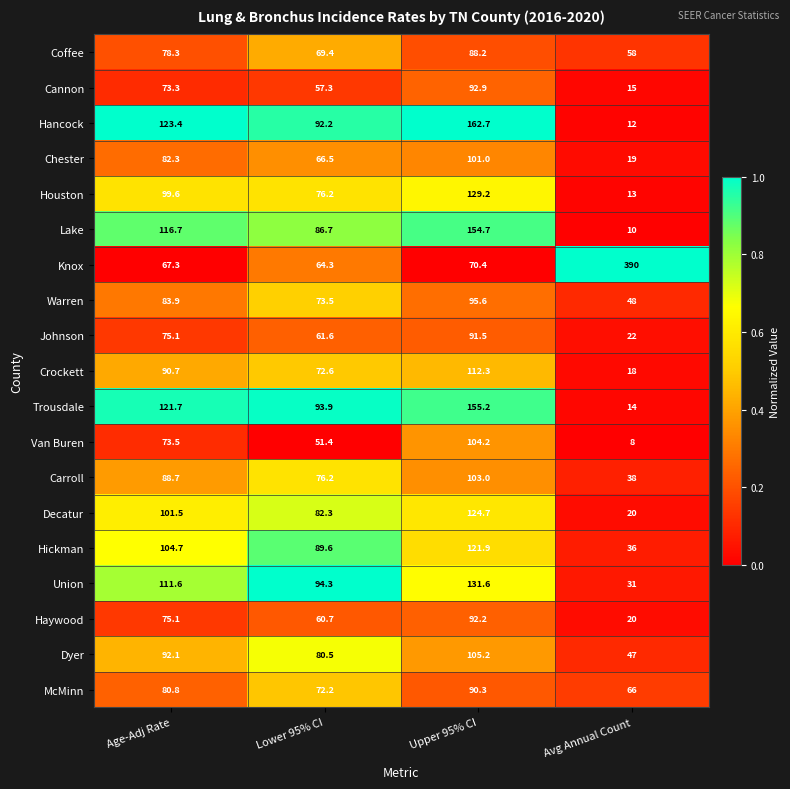

How many data points does each series have?

4